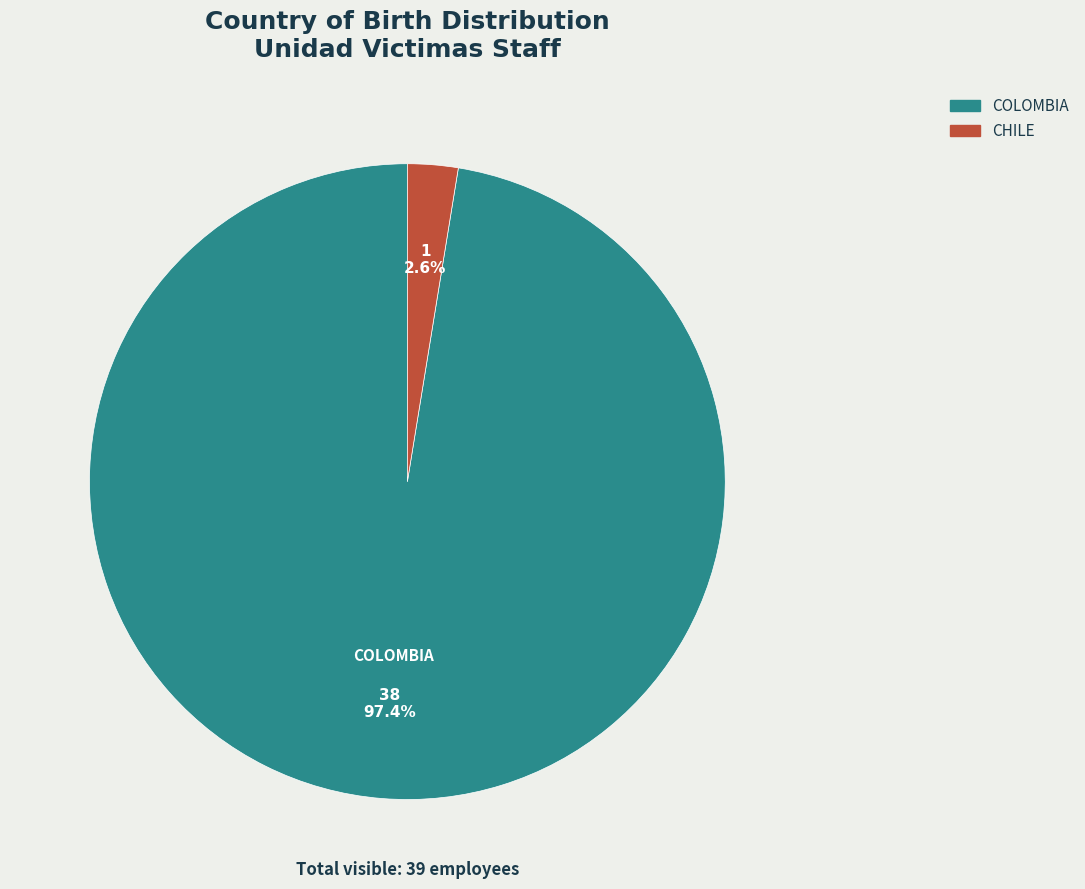

Is there a majority slice in this chart?

Yes